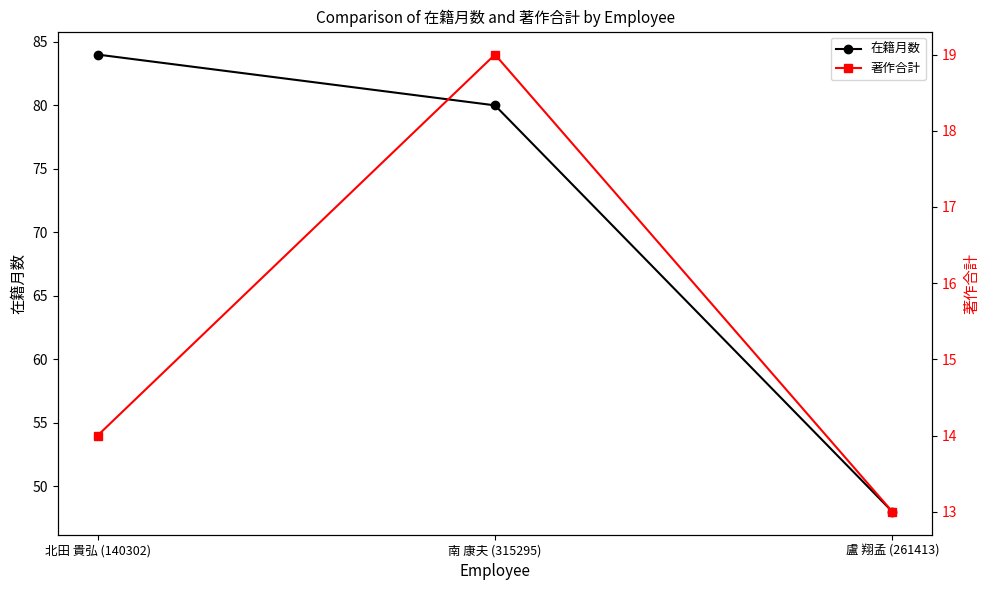

What is the average value of the 著作合計 series?

15